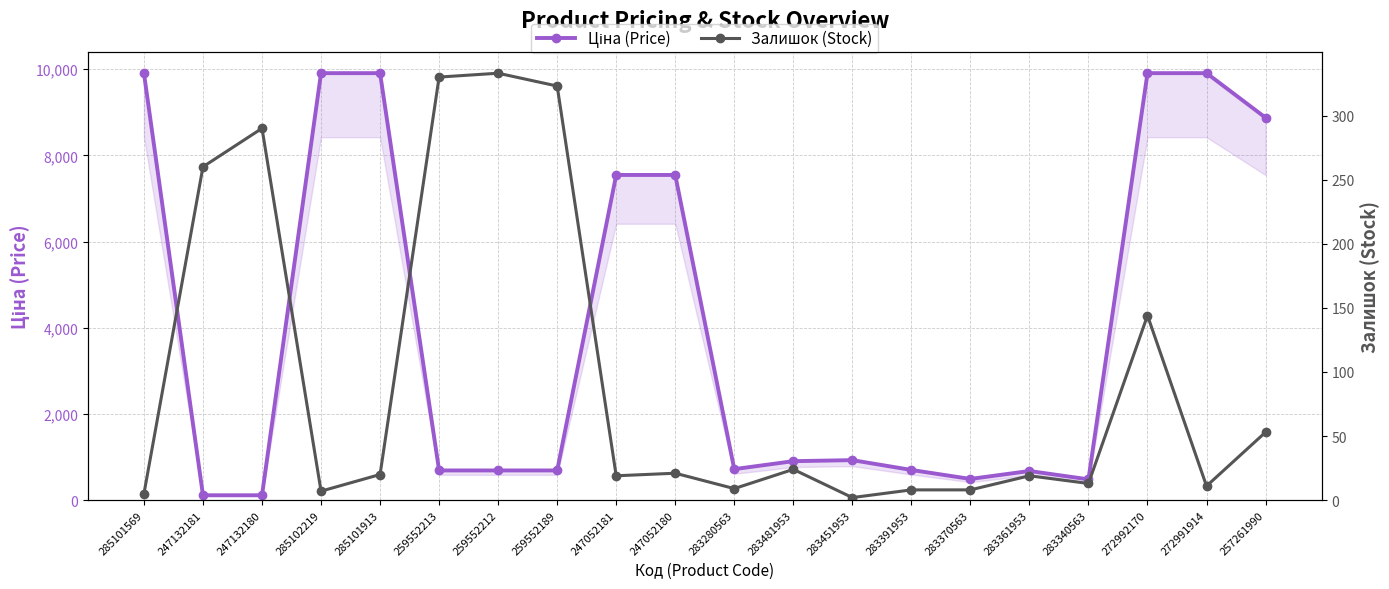

Rank the series by their maximum value, from highest to lowest.

Ціна (Price), Залишок (Stock)